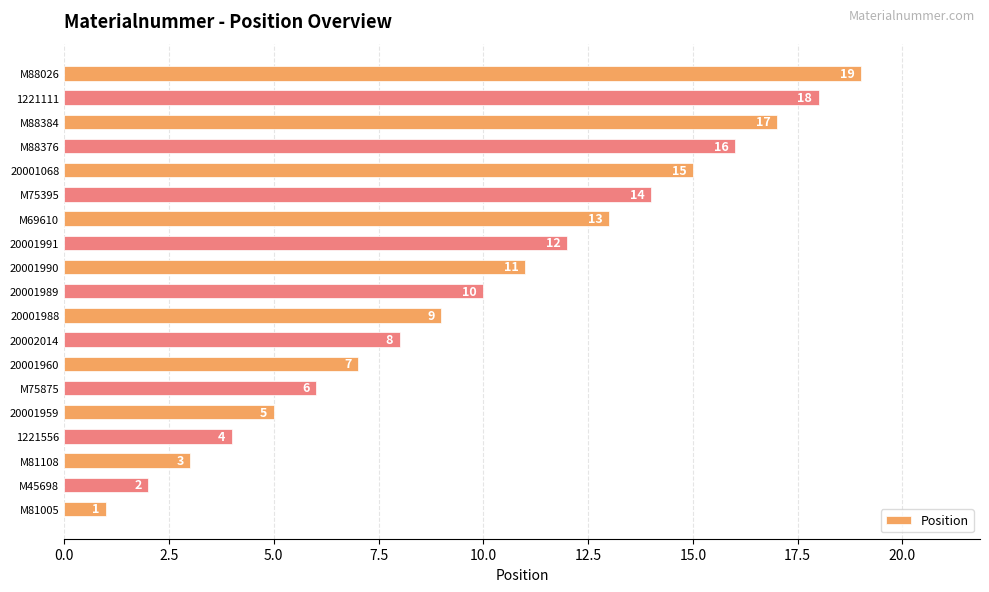

Which label corresponds to the largest value in the chart?

M88026